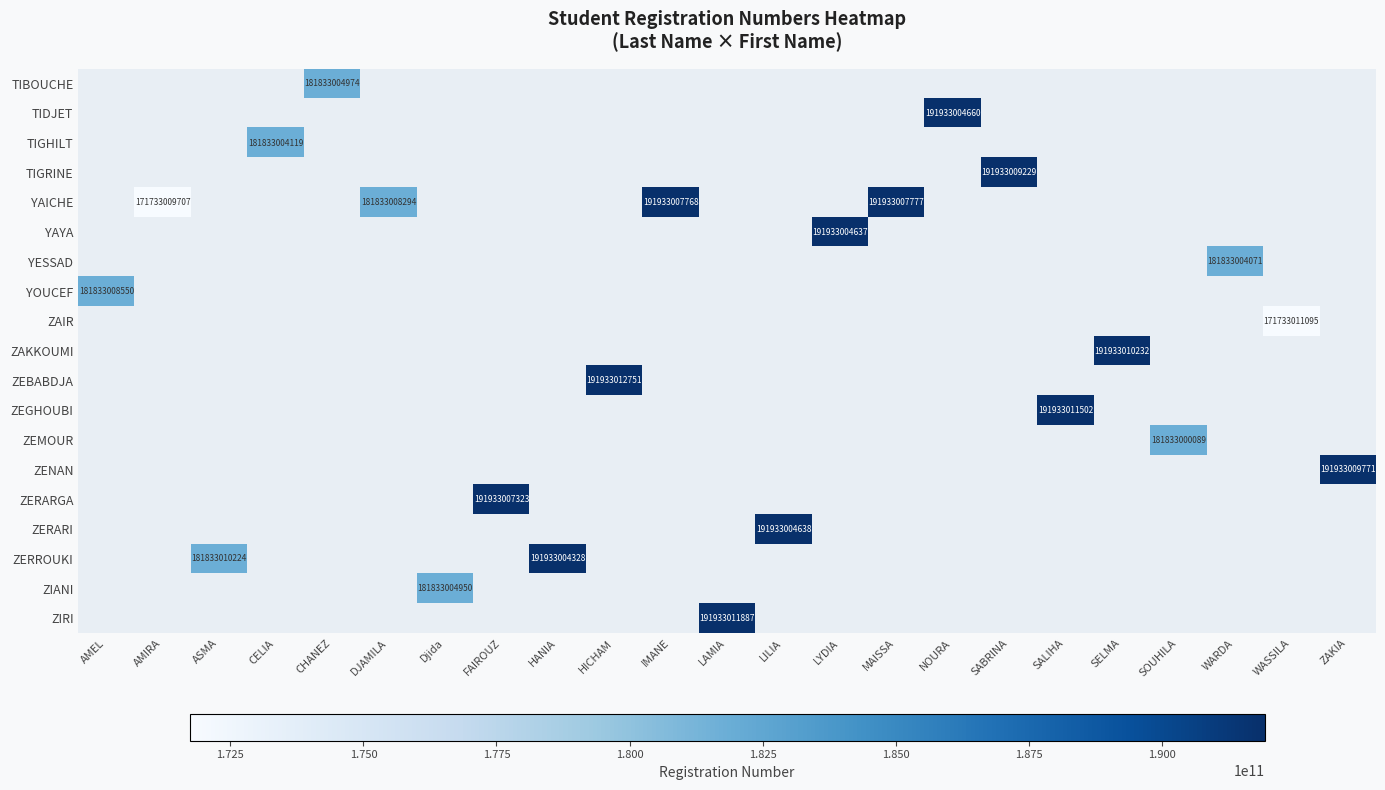

Which label corresponds to the smallest value in the chart?

AMIRA